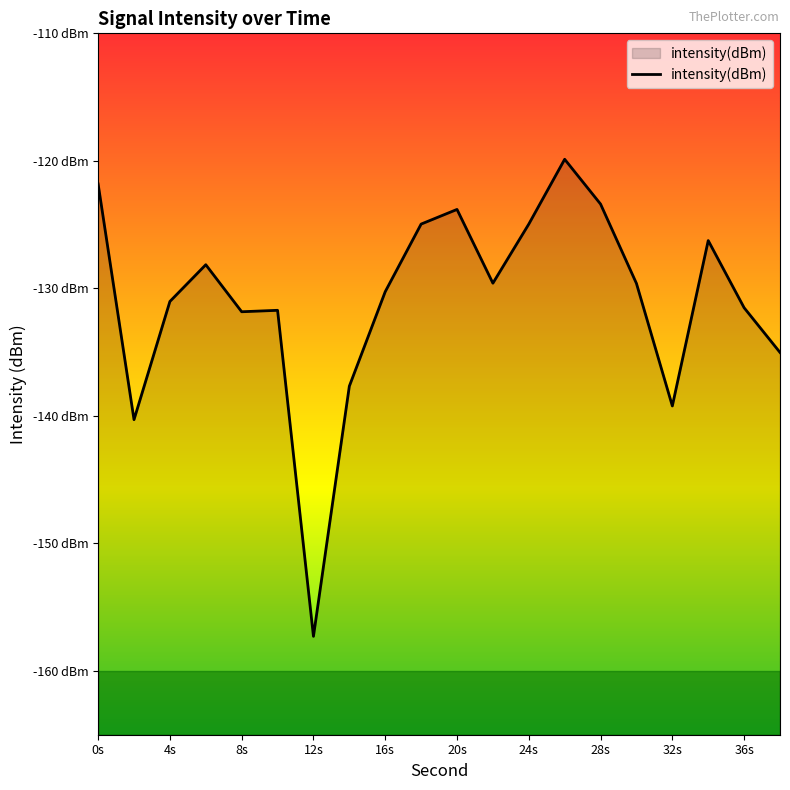

What is the difference between the maximum and minimum values?

37.4